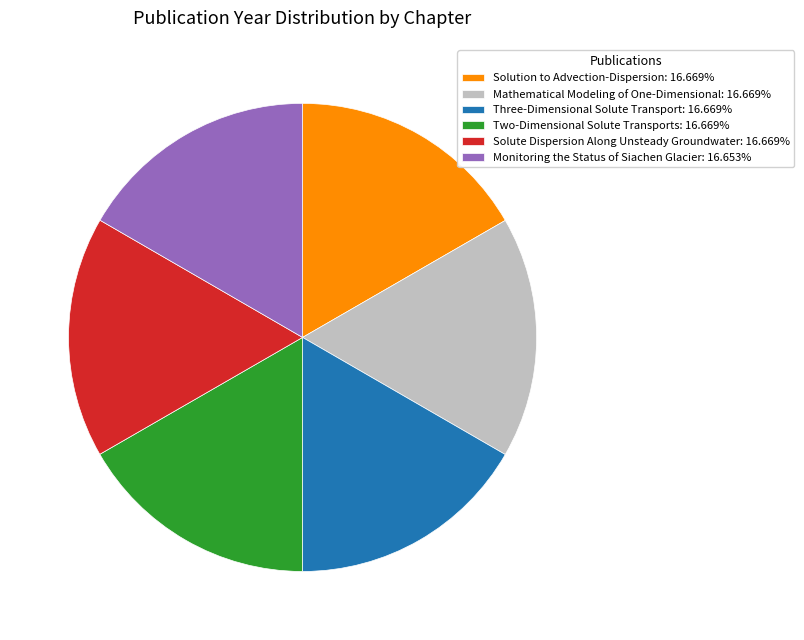

Is there any slice that represents more than half of the pie?

No